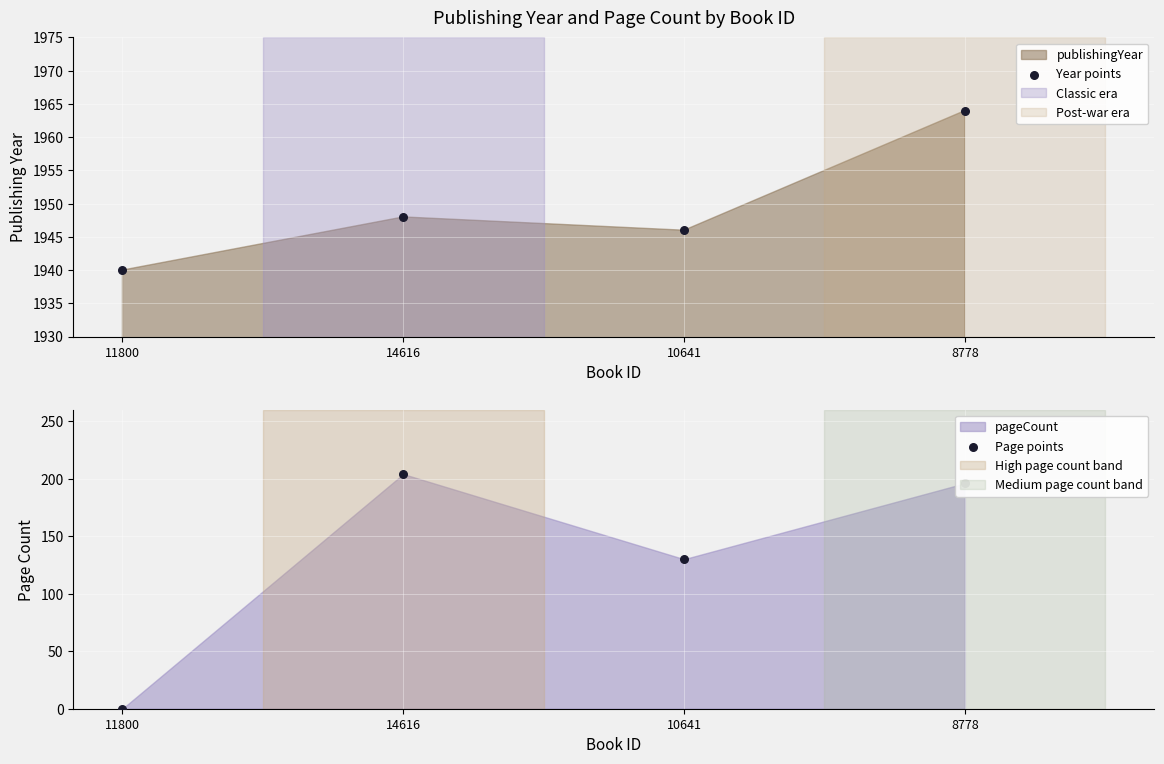

Is the value of Year points at 8778 greater than the value of Page points at 10641?

Yes